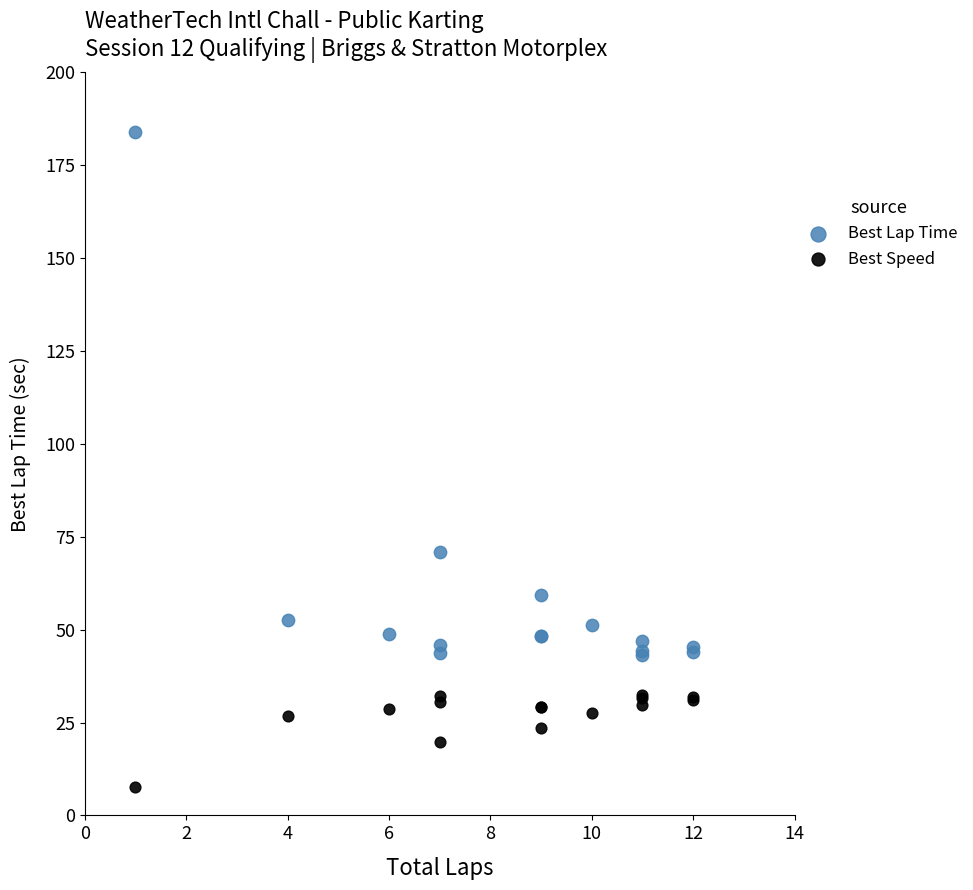

Which series contains the lowest Y value?

Best Speed